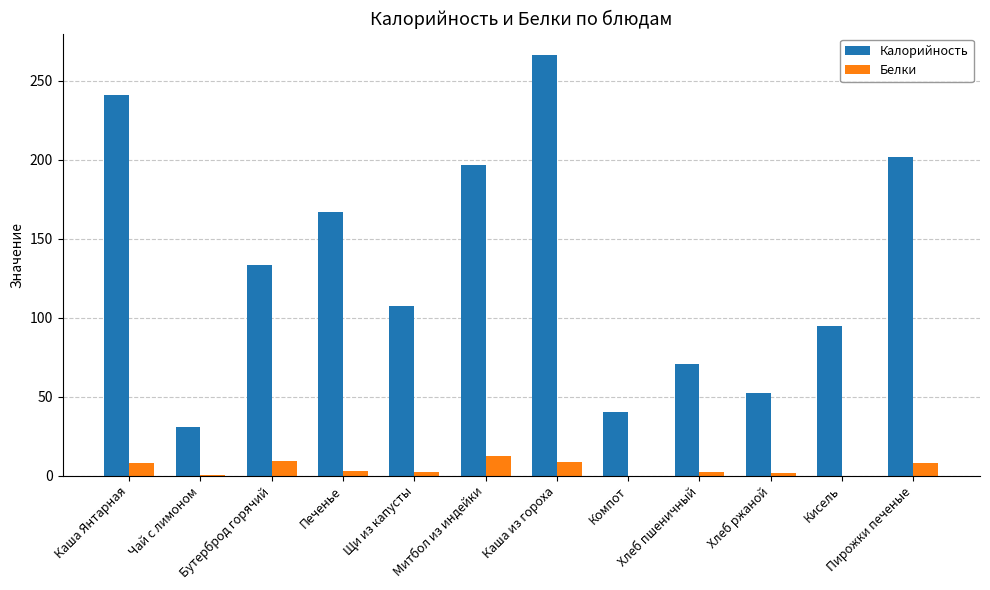

Are the bars grouped side by side (vs. stacked)?

Yes